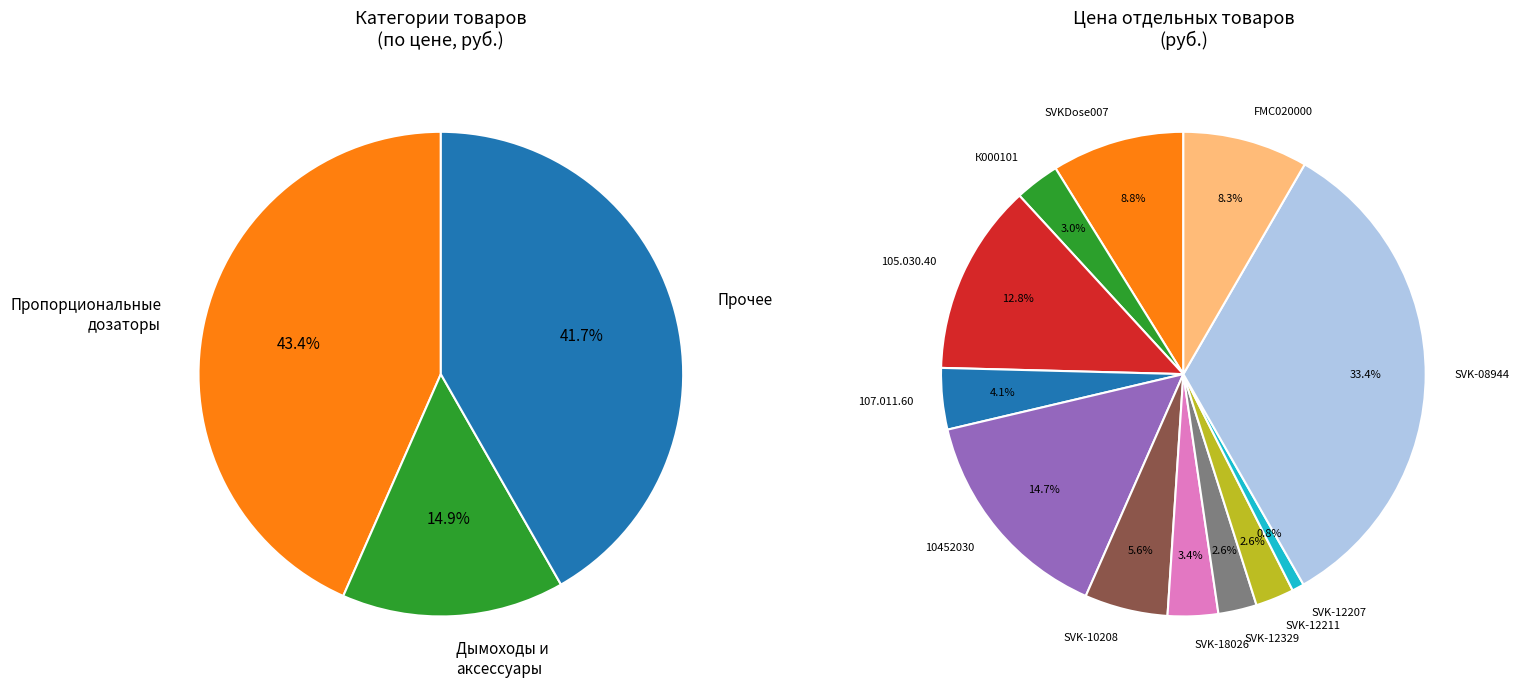

Does SVKDose007 represent more than half of the total?

No